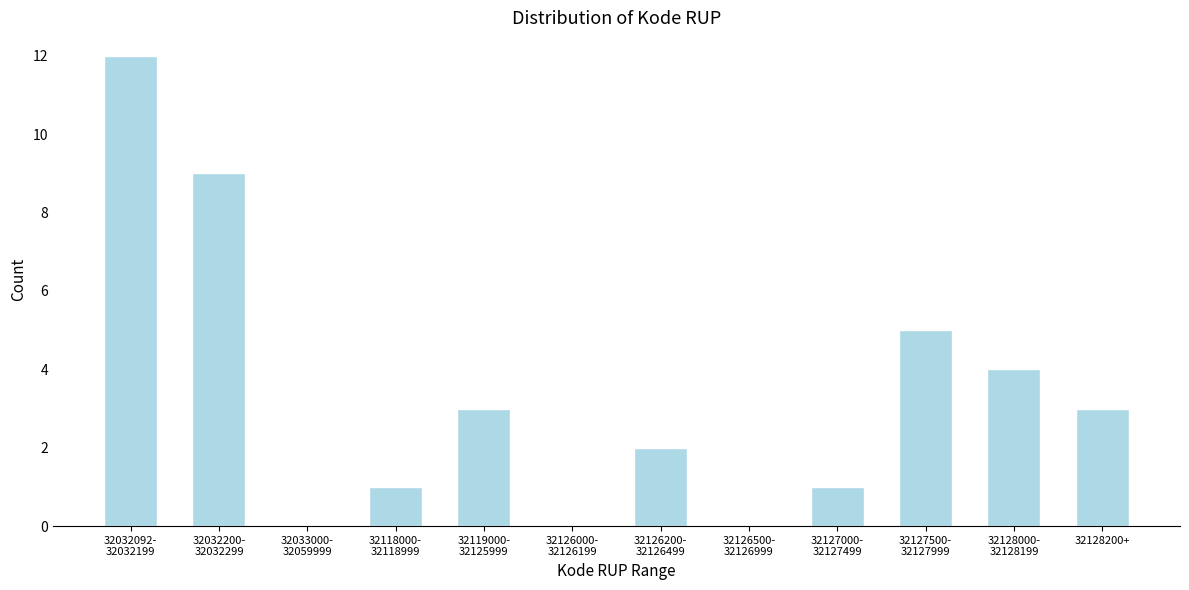

What is the sum of all values?

40